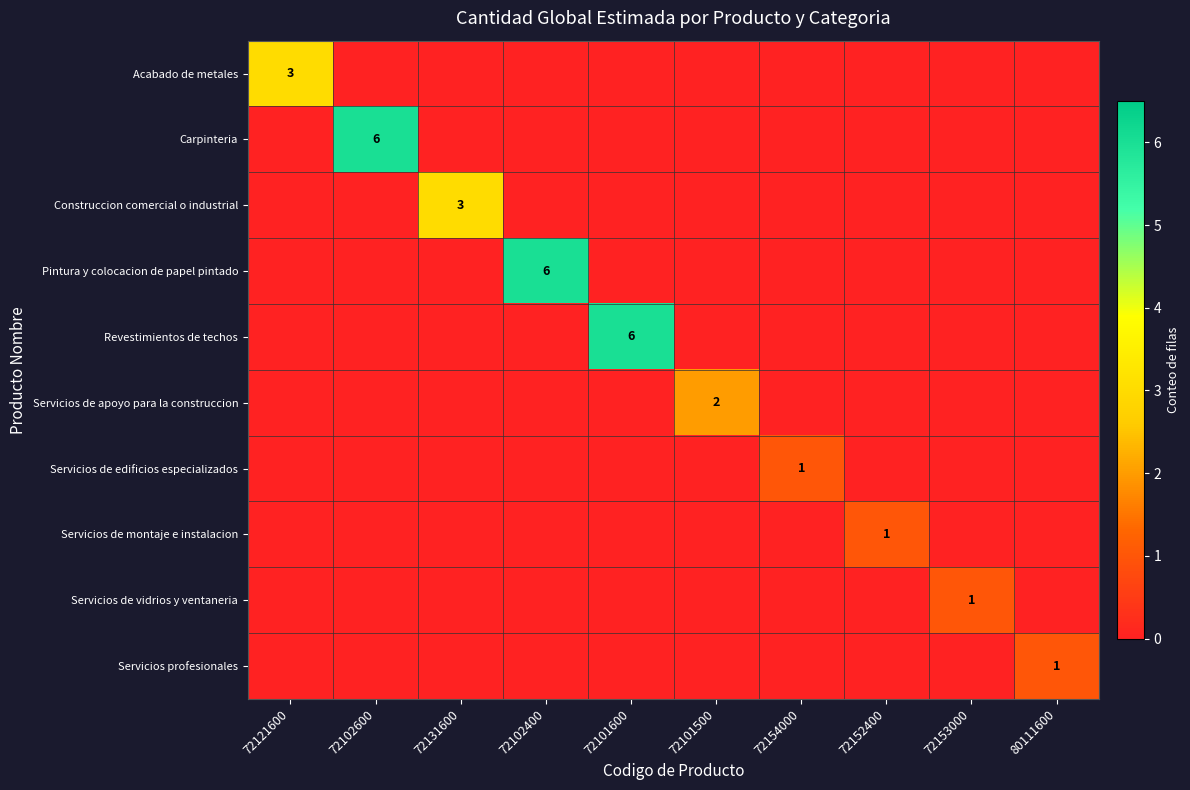

The value of Servicios de montaje e instalacion at 72152400 is 1. True or false?

True